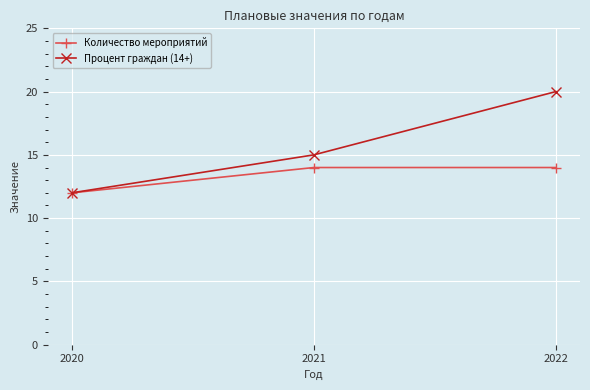

True or false: Количество мероприятий has a value of 12 at 2020.

True